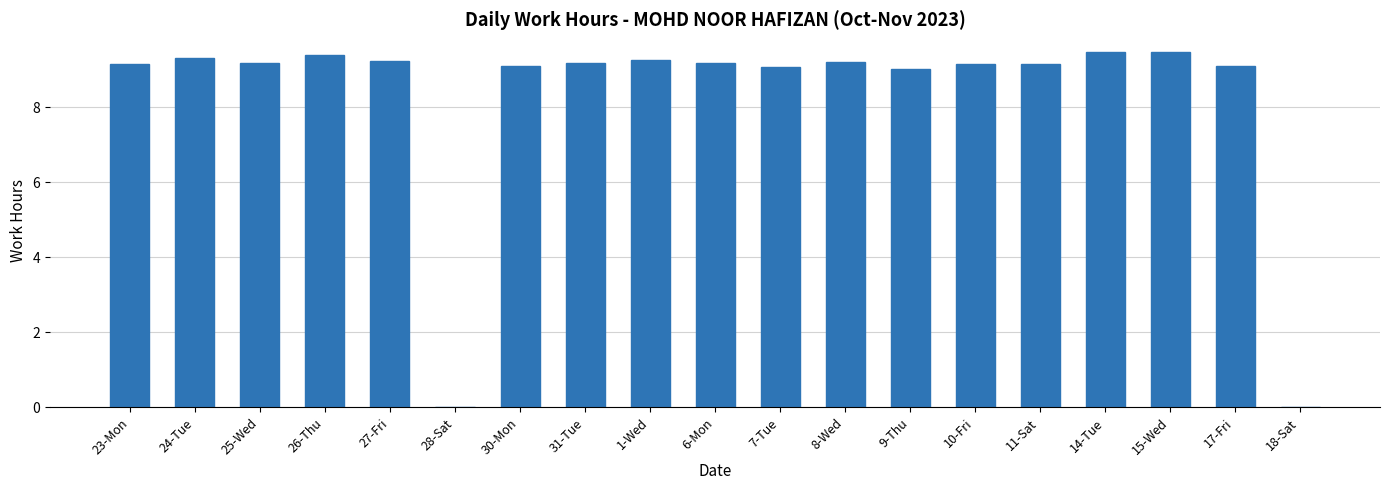

Is it true that the value at 28-Sat is 3.9?

False